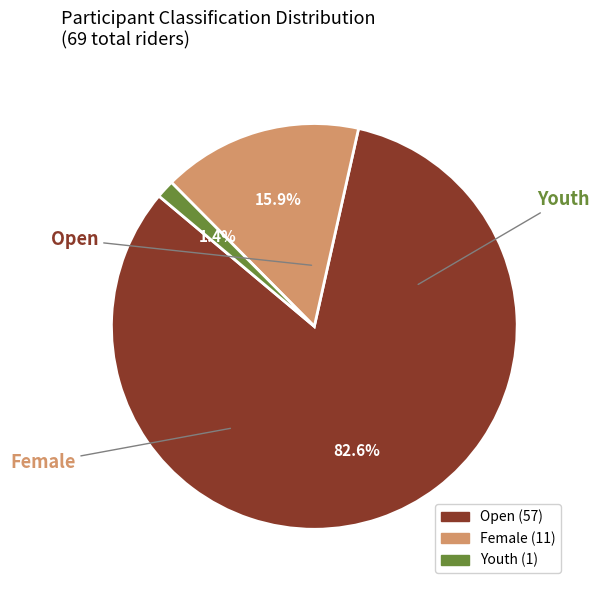

How many segments does this pie chart have?

3